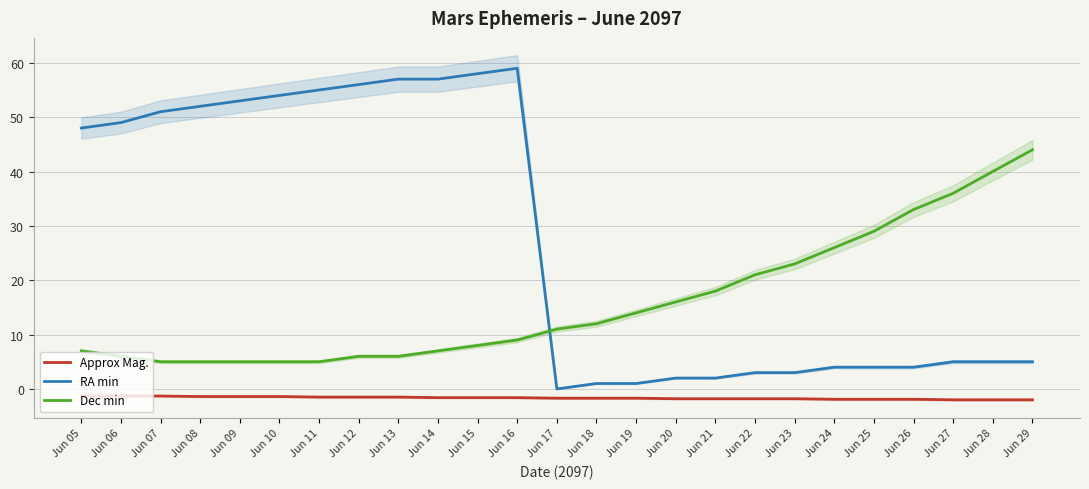

What is the sum of the Dec min values at Jun 16 and Jun 28?

49.0